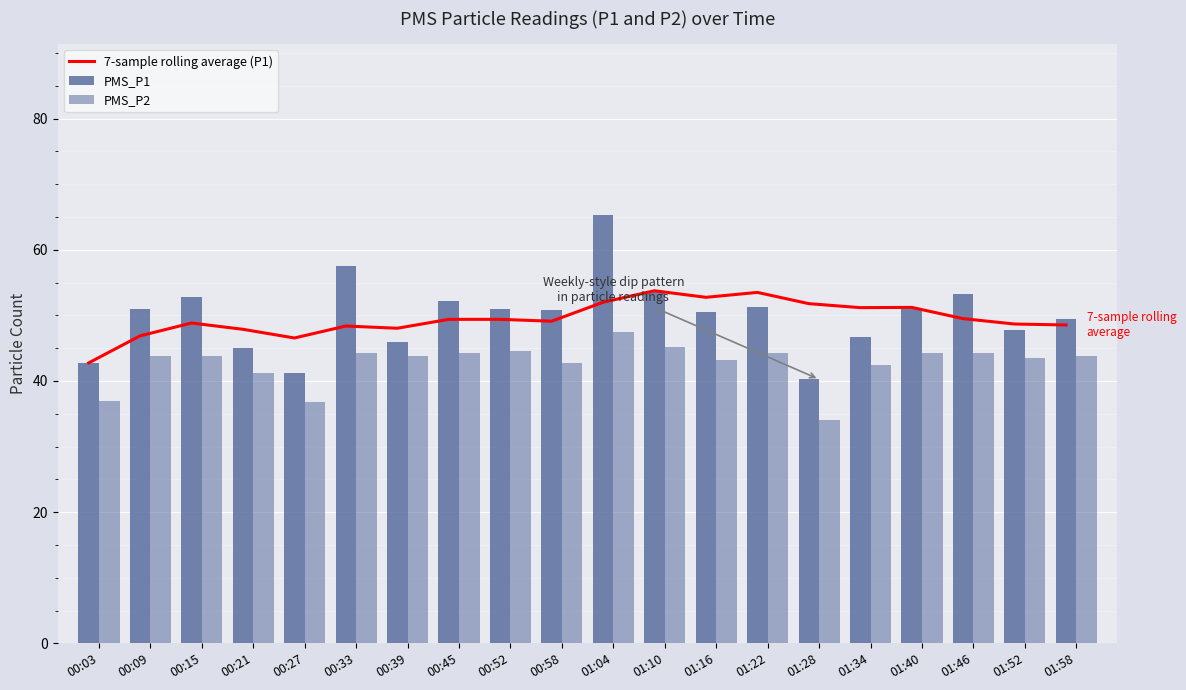

List the labels in order of 7-sample rolling average (P1) value, largest first.

01:10, 01:22, 01:16, 01:04, 01:28, 01:40, 01:34, 01:46, 00:45, 00:52, 00:58, 00:15, 01:52, 01:58, 00:33, 00:39, 00:21, 00:09, 00:27, 00:03